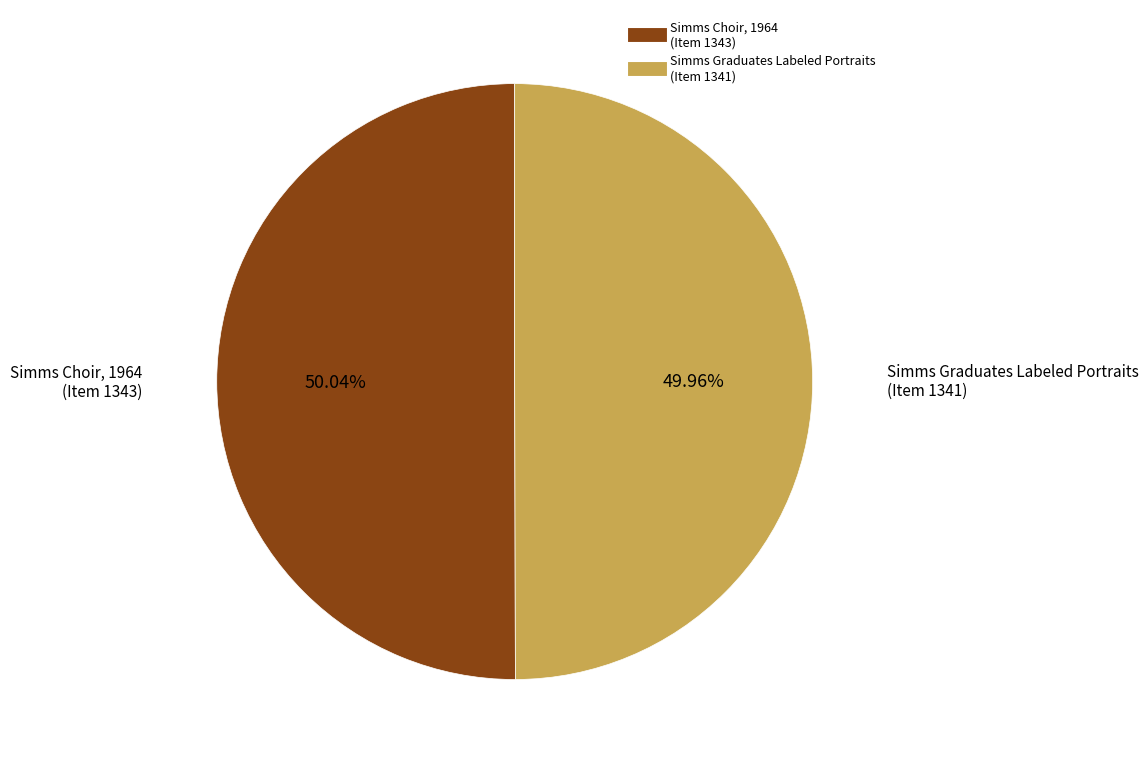

Rank the categories by value from lowest to highest.

Simms Graduates Labeled Portraits (Item 1341), Simms Choir, 1964 (Item 1343)